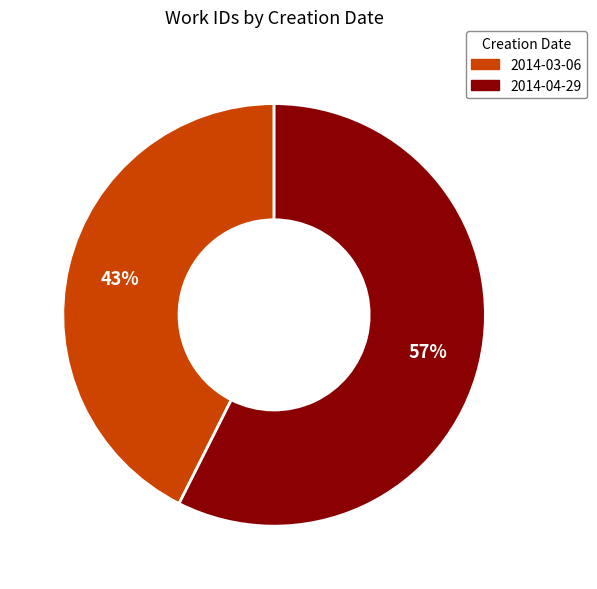

Is the sum of 2014-03-06 and 2014-04-29 greater than half?

Yes